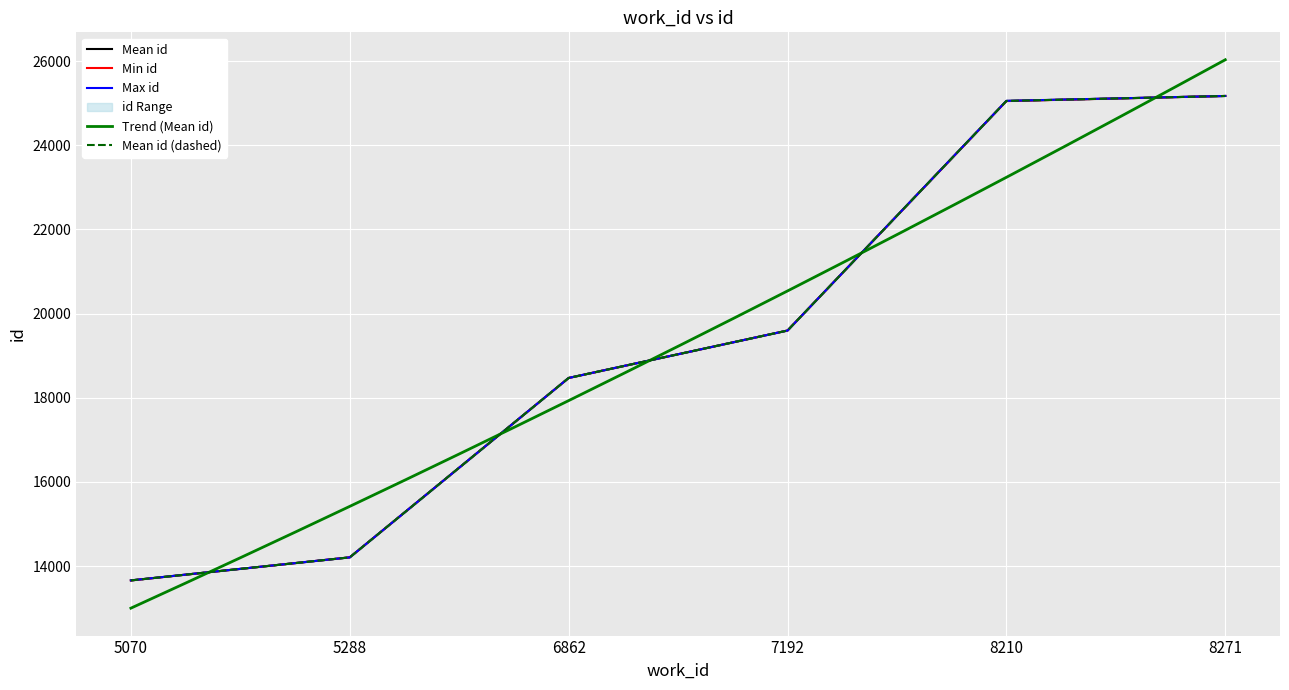

The chart shows a value of 24998 at 6862. True or false?

False